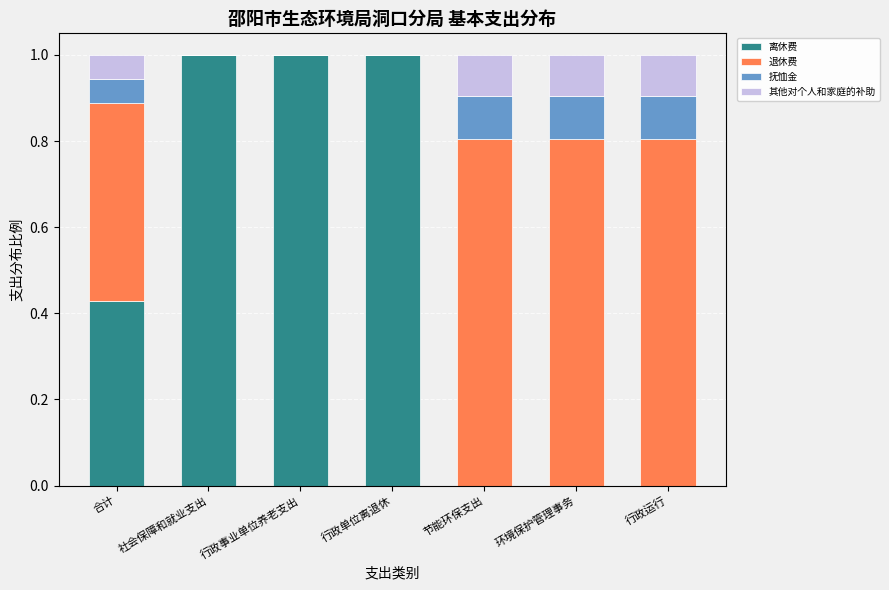

The 其他对个人和家庭的补助 series shows 0.1 at 行政运行. True or false?

True